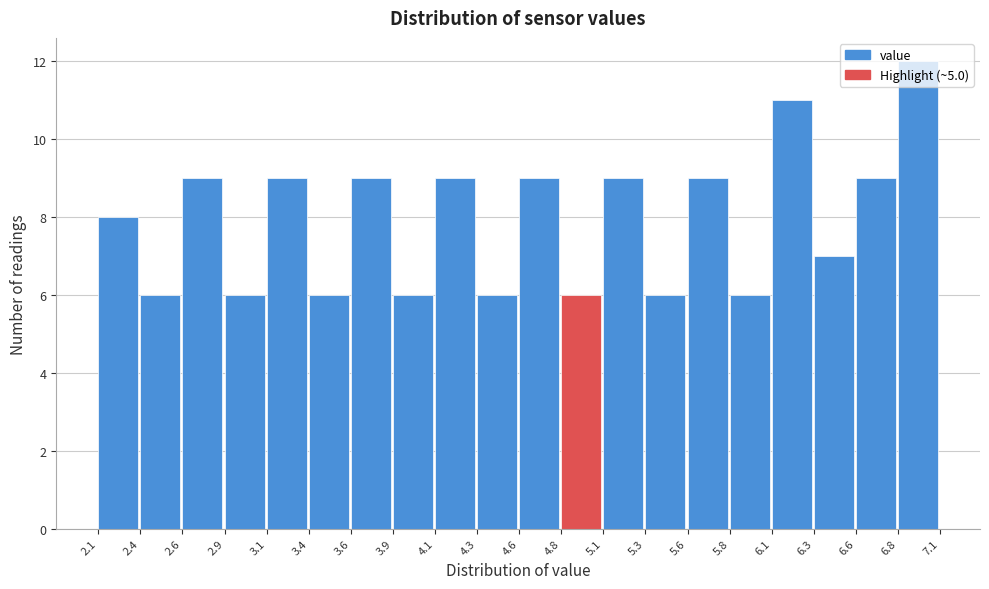

How tall is the bar that spans 5.1 to 5.3 on the x-axis? The values are not printed on the chart, so give them approximately, as read against the axis.

9